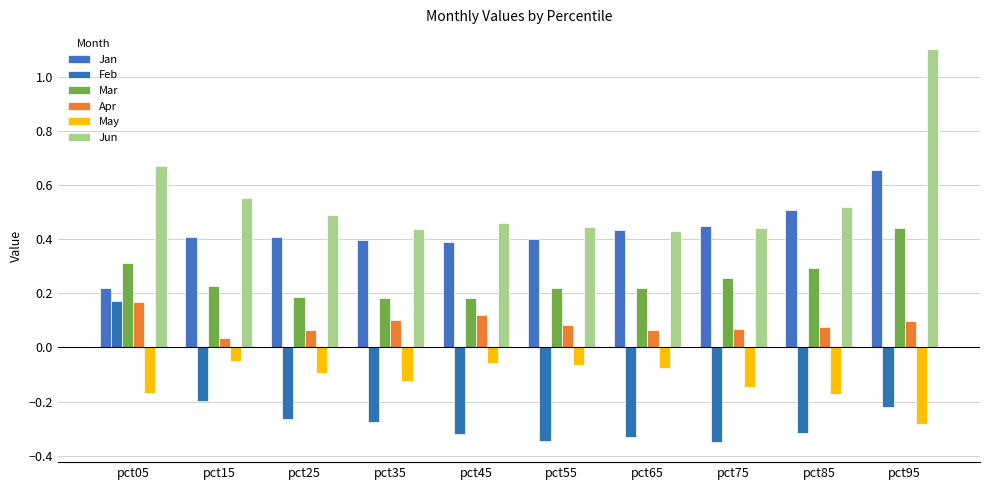

How many bars are there in each group?

6